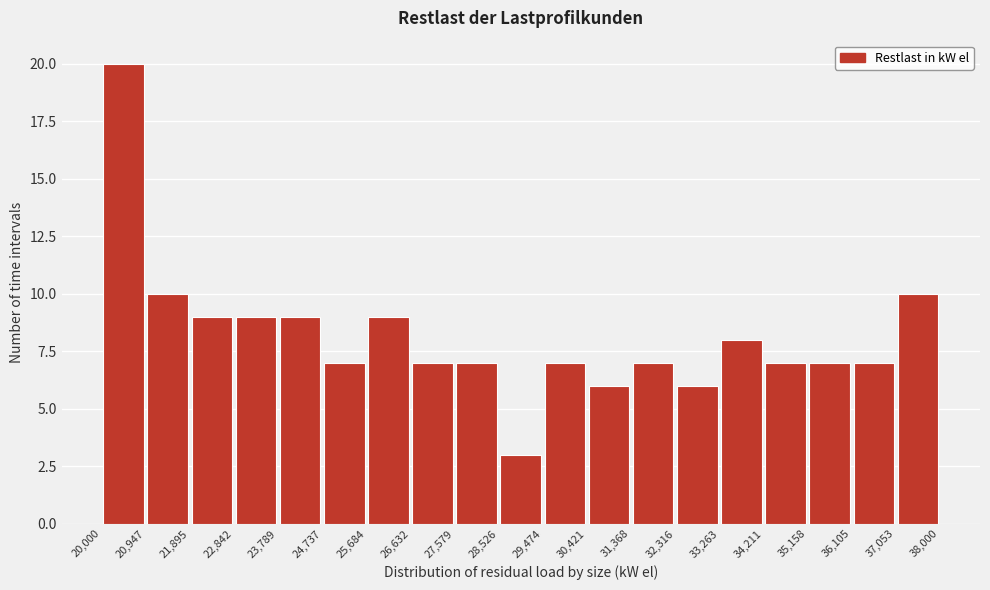

Over which range of the x-axis is the bar tallest?

20,000 to 20,947